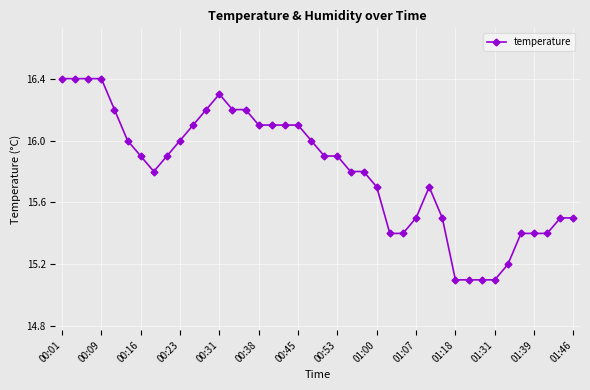

What is the value of the 29th point from the left?

15.7